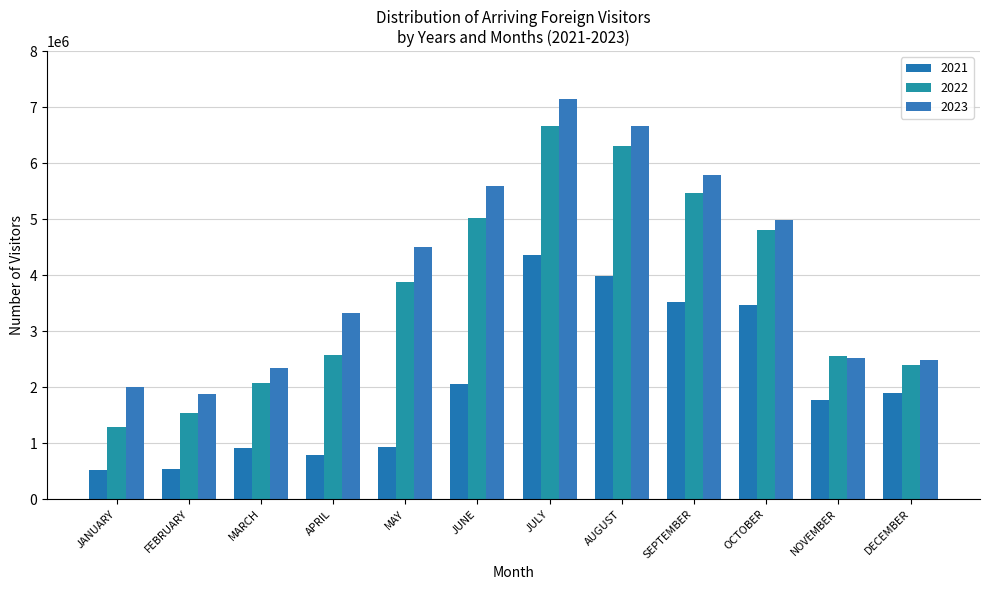

Are the bars grouped side by side (vs. stacked)?

Yes